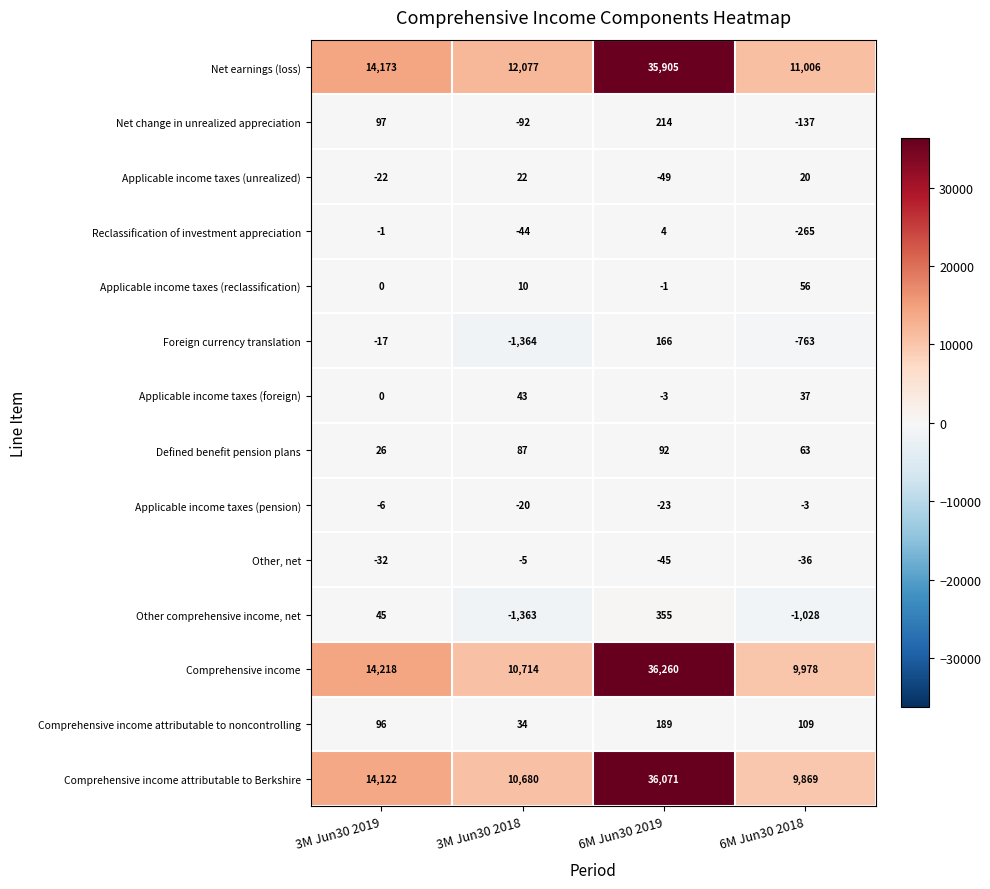

Is it true that Comprehensive income equals 36260 at 6M Jun30 2019?

True